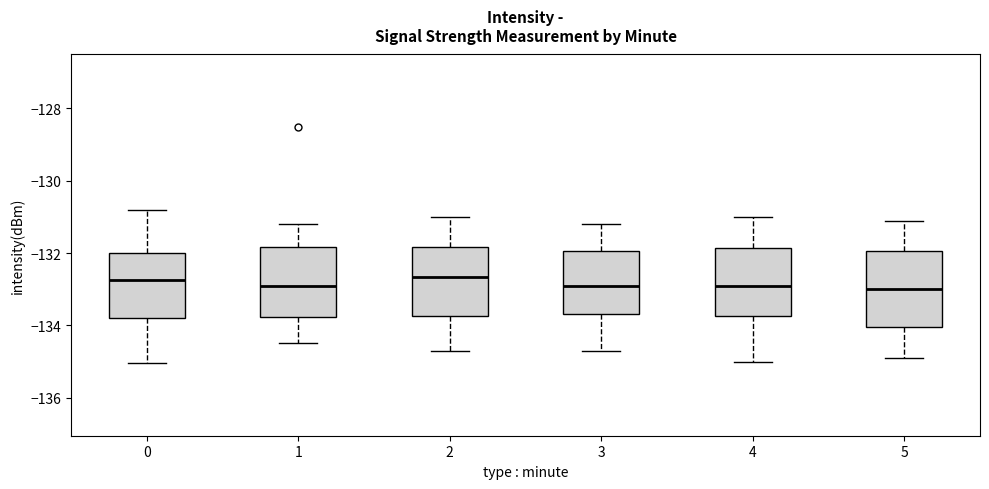

Reading left to right, transcribe this box plot: for each box, give where its median line is, the range the box spans, and where its two whiskers end, as read against the y-axis. The values are not printed on the chart, so give them approximately, as read against the axis.

0: median -132.8, box -133.8 to -132.0, whiskers -135.0 to -130.8
1: median -133.0, box -133.8 to -131.8, whiskers -134.4 to -131.2
2: median -132.6, box -133.8 to -131.8, whiskers -134.6 to -131.0
3: median -132.8, box -133.6 to -132.0, whiskers -134.6 to -131.2
4: median -132.8, box -133.8 to -131.8, whiskers -135.0 to -131.0
5: median -133.0, box -134.0 to -132.0, whiskers -134.8 to -131.0